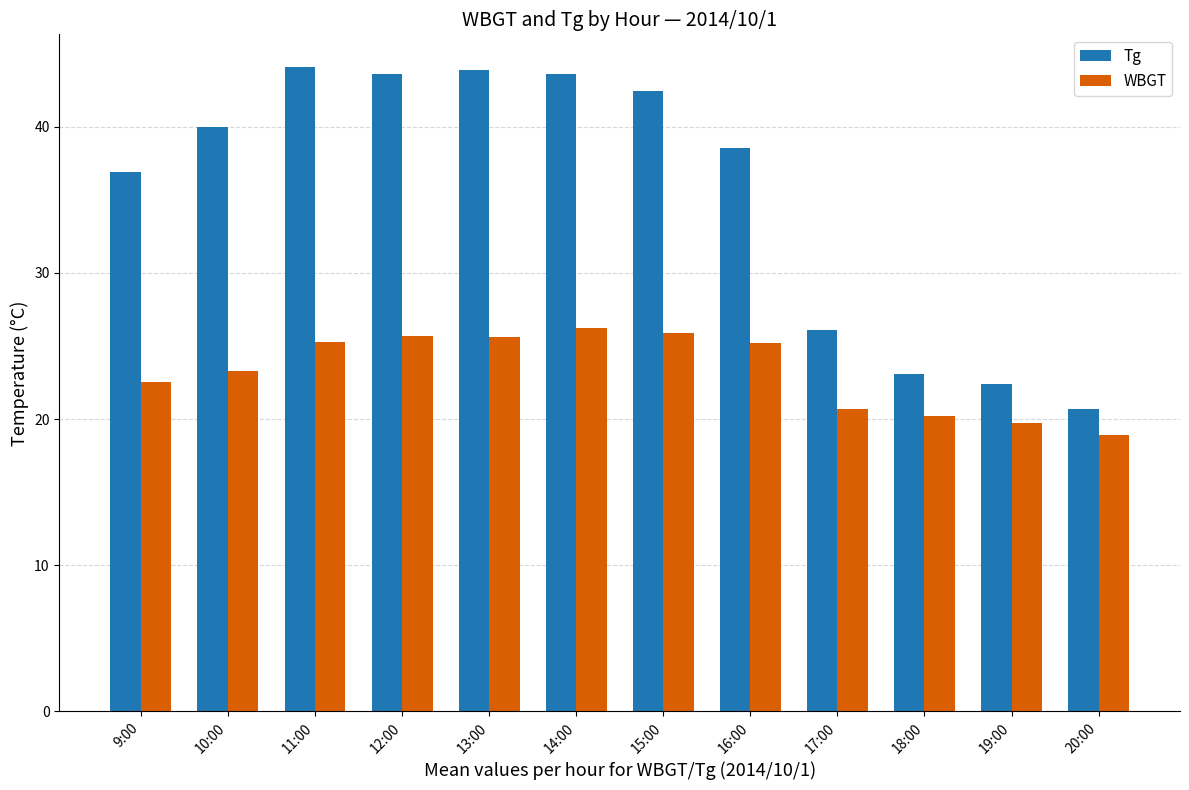

The WBGT series shows 16.2 at 13:00. True or false?

False